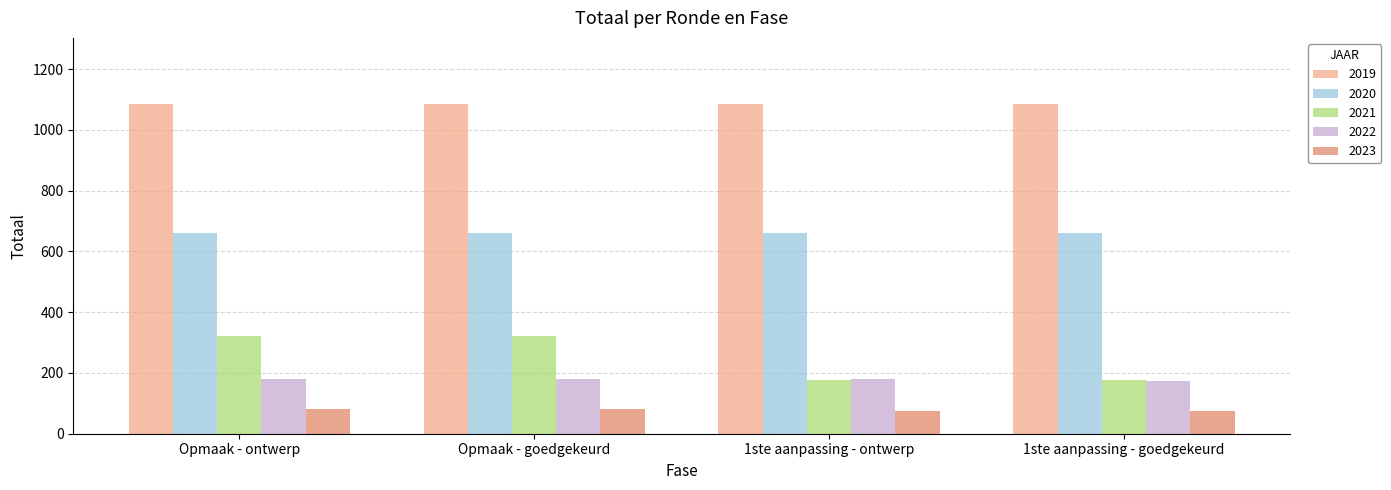

What is the value of the 2022 bar at the 4th from the left?

173